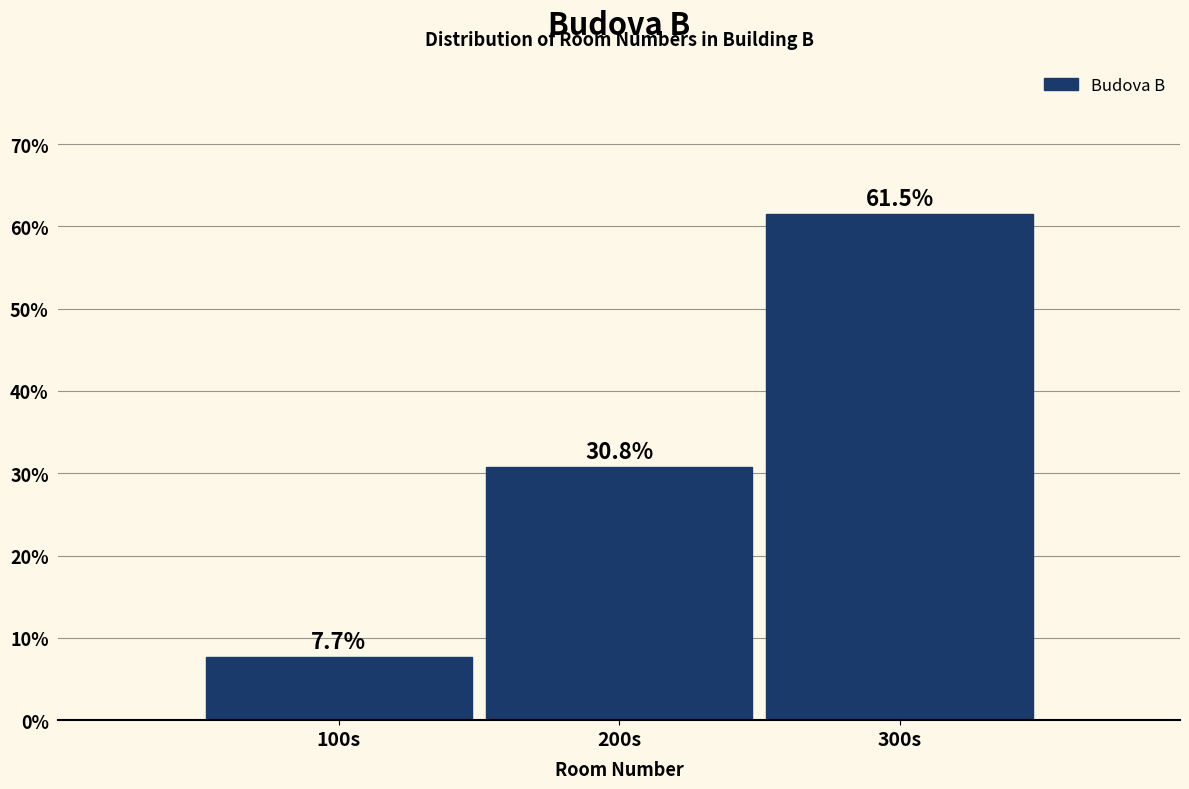

Reading left to right, list all the values displayed in this chart.

7.7	30.8	61.5